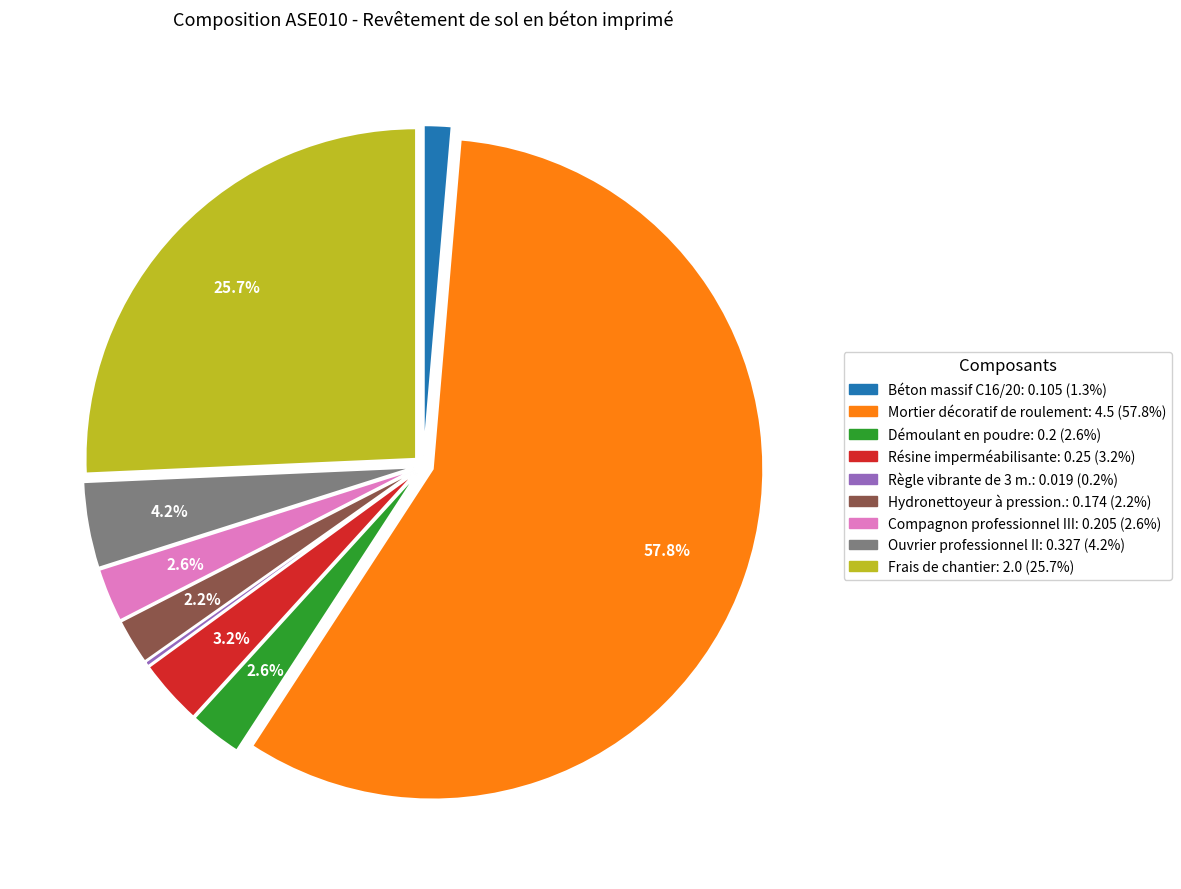

To the nearest percent, what is the average slice percentage?

11%